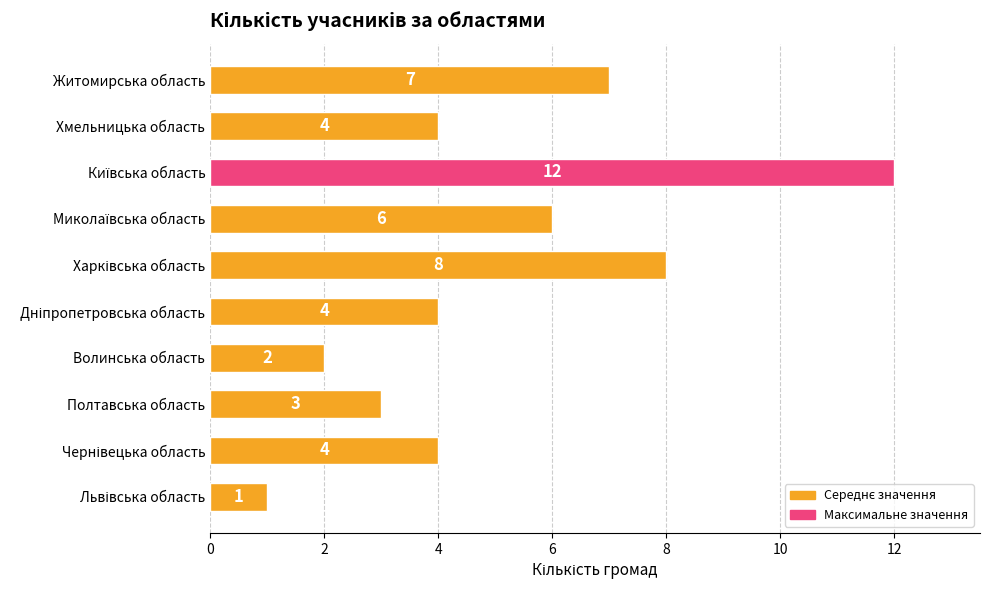

What is the sum of all values?

51